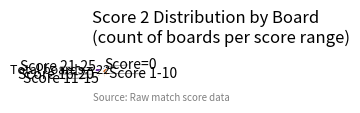

Is there a majority slice in this chart?

No